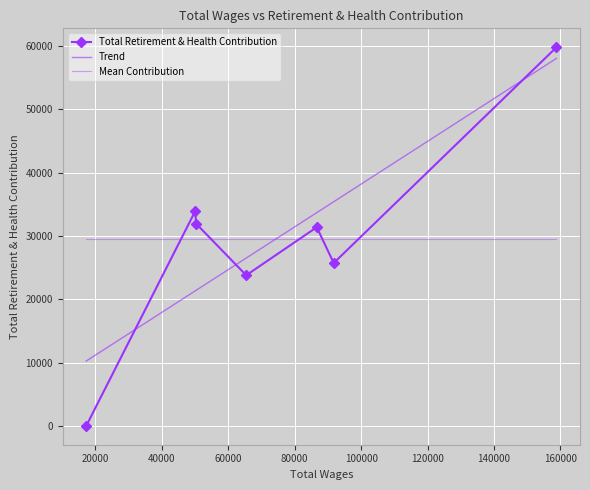

Is it true that the value at 91755.0 is 10392?

False